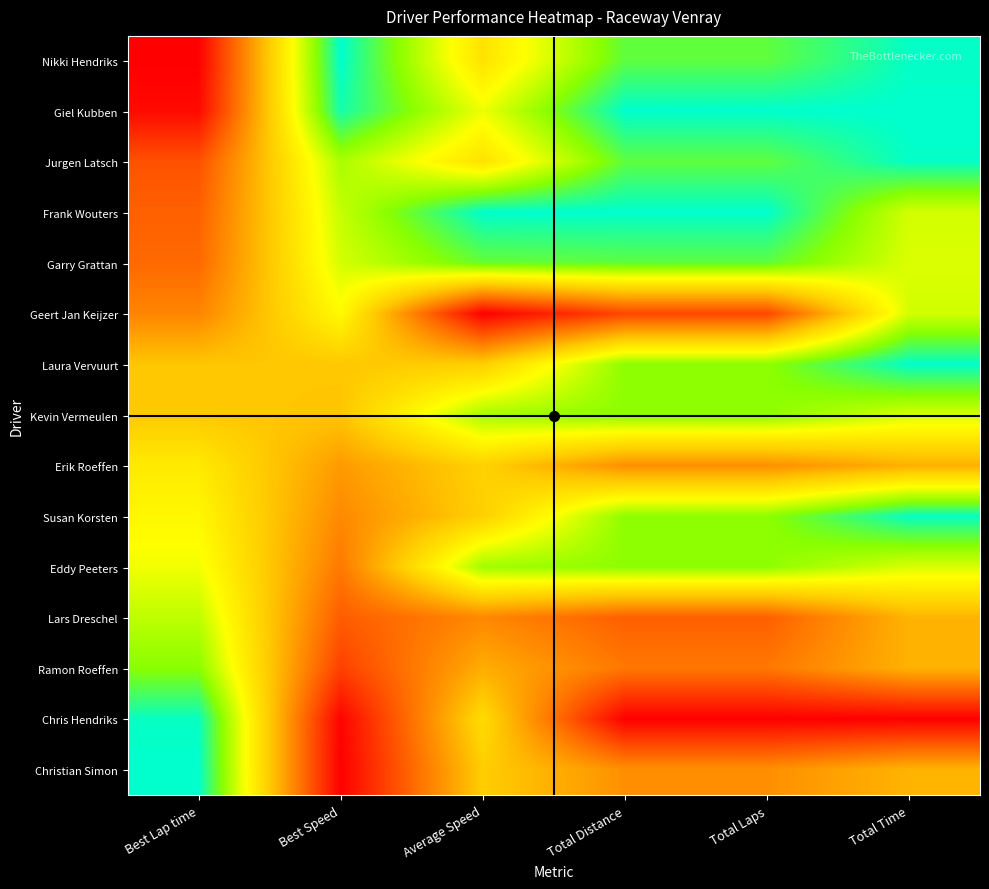

Rank the series at Total Time from lowest to highest value.

Chris Hendriks, Erik Roeffen, Ramon Roeffen, Lars Dreschel, Christian Simon, Garry Grattan, Eddy Peeters, Kevin Vermeulen, Frank Wouters, Geert Jan Keijzer, Susan Korsten, Nikki Hendriks, Jurgen Latsch, Laura Vervuurt, Giel Kubben